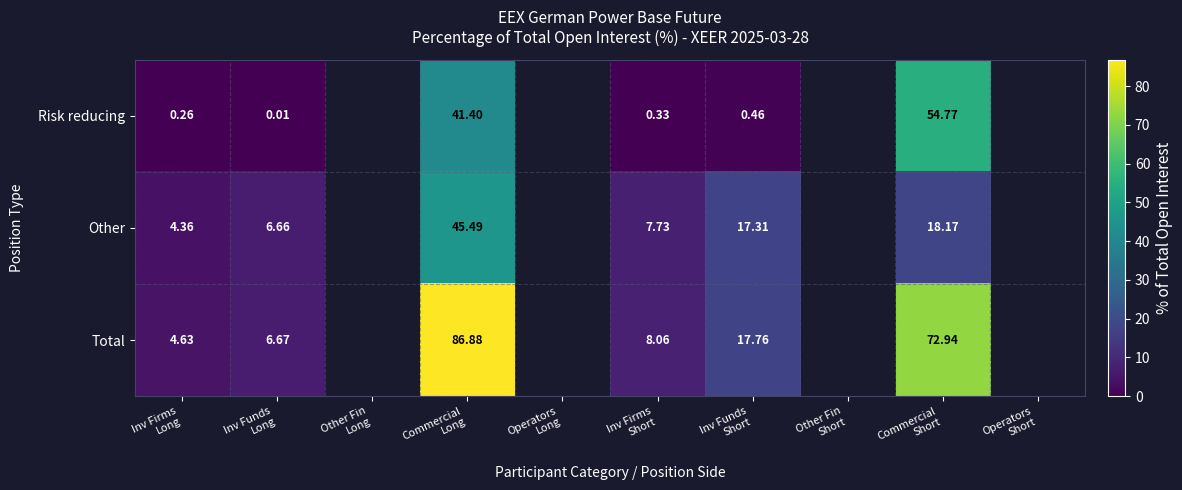

What value does the Other series have at Inv Firms Long?

4.4